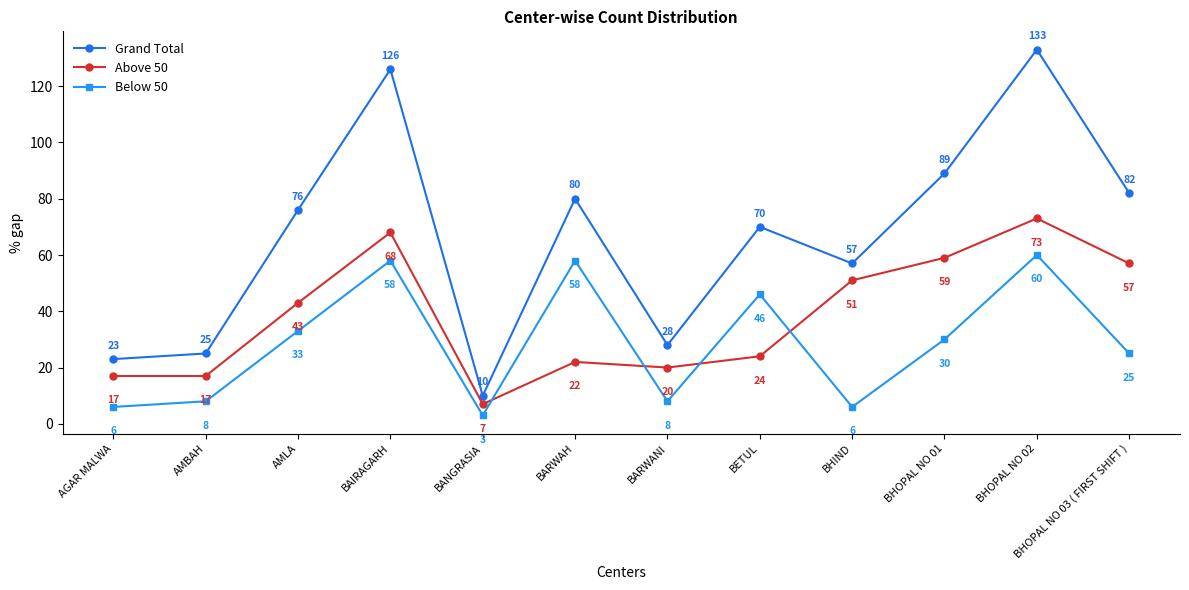

How many interior local peaks does the Above 50 series have?

3